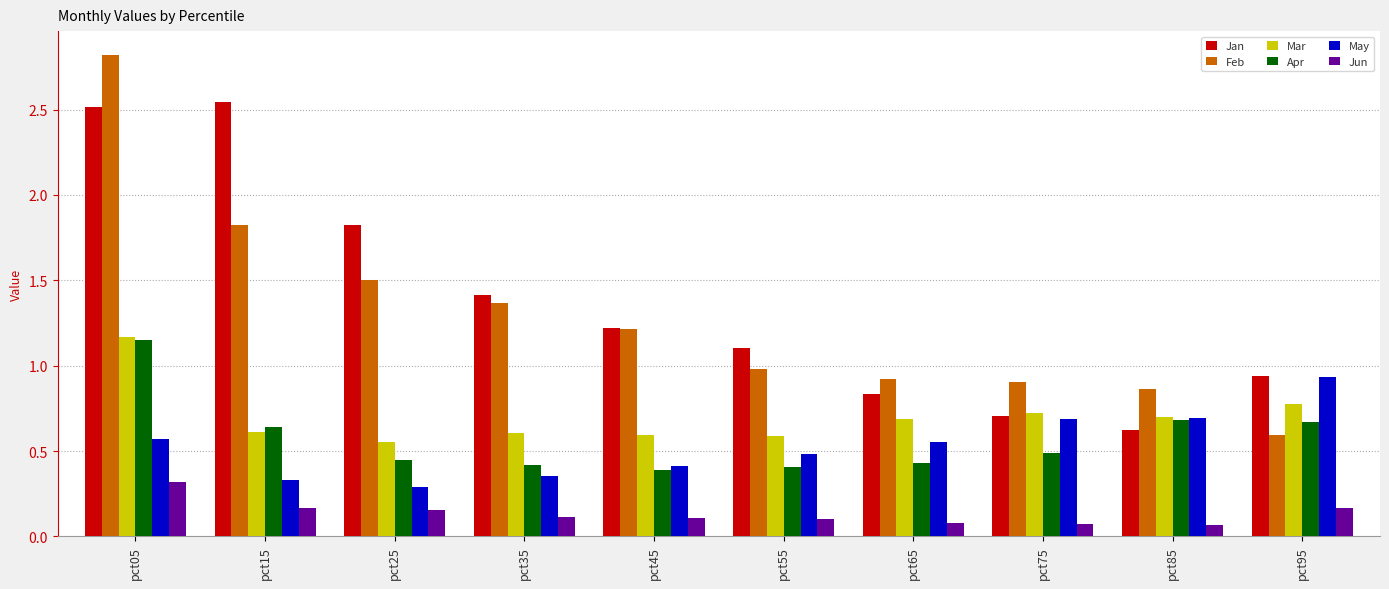

At which category is the sum across all series the highest?

pct05